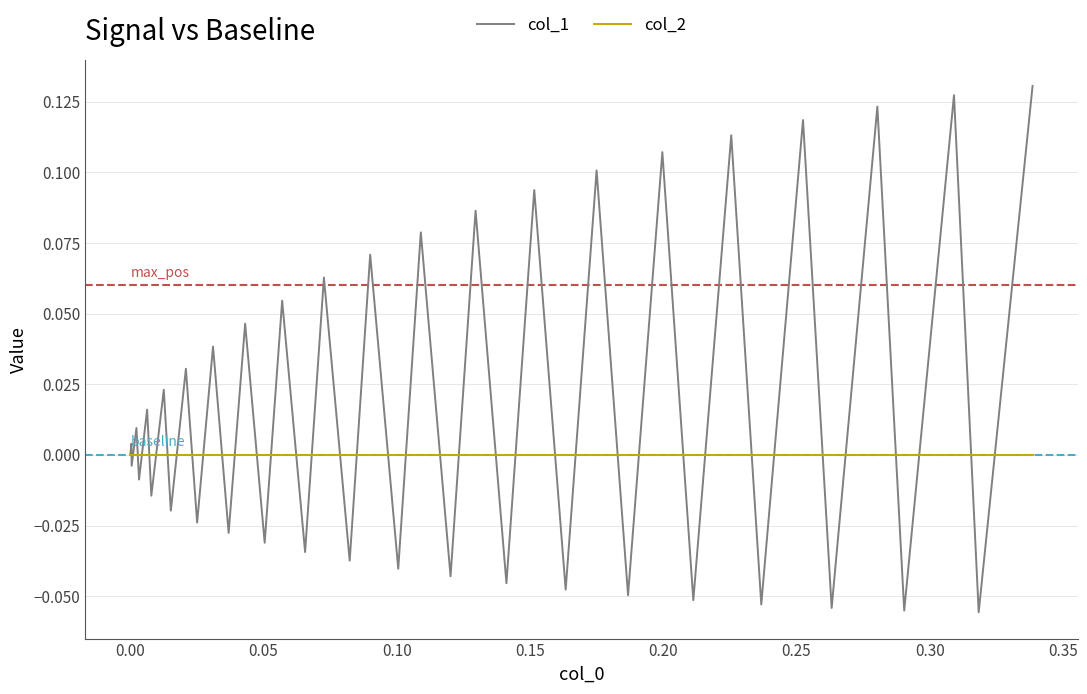

List the series in order of their peak value, lowest first.

col_2, col_1